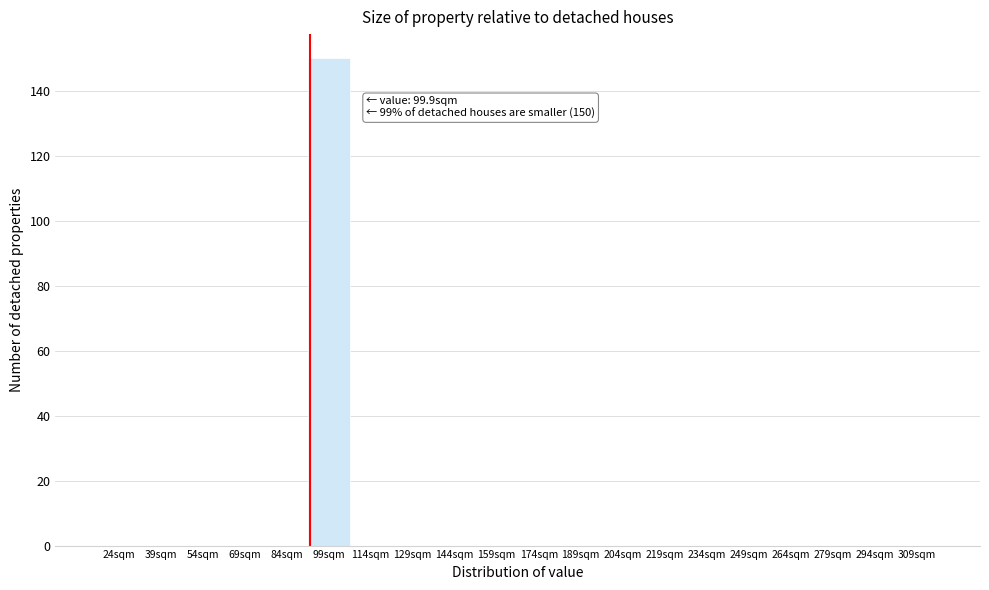

Reading left to right, transcribe all the data shown in this chart.

24sqm=0	39sqm=0	54sqm=0	69sqm=0	84sqm=0	99sqm=150	114sqm=0	129sqm=0	144sqm=0	159sqm=0	174sqm=0	189sqm=0	204sqm=0	219sqm=0	234sqm=0	249sqm=0	264sqm=0	279sqm=0	294sqm=0	309sqm=0